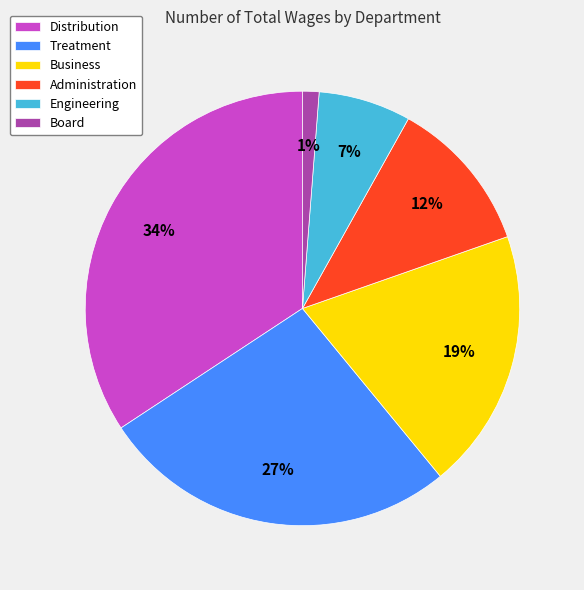

Is Engineering the majority of the pie?

No